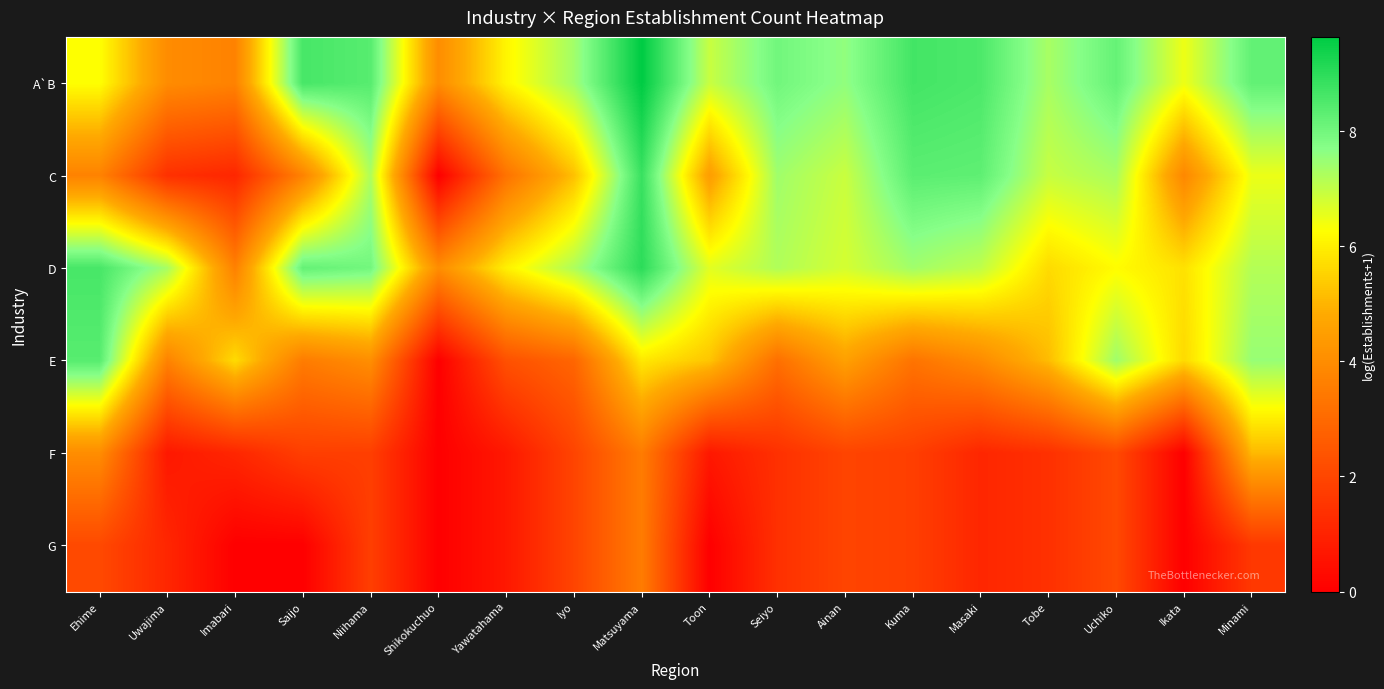

List the series in order of their peak value, highest first.

A`B, D, C, E, F, G